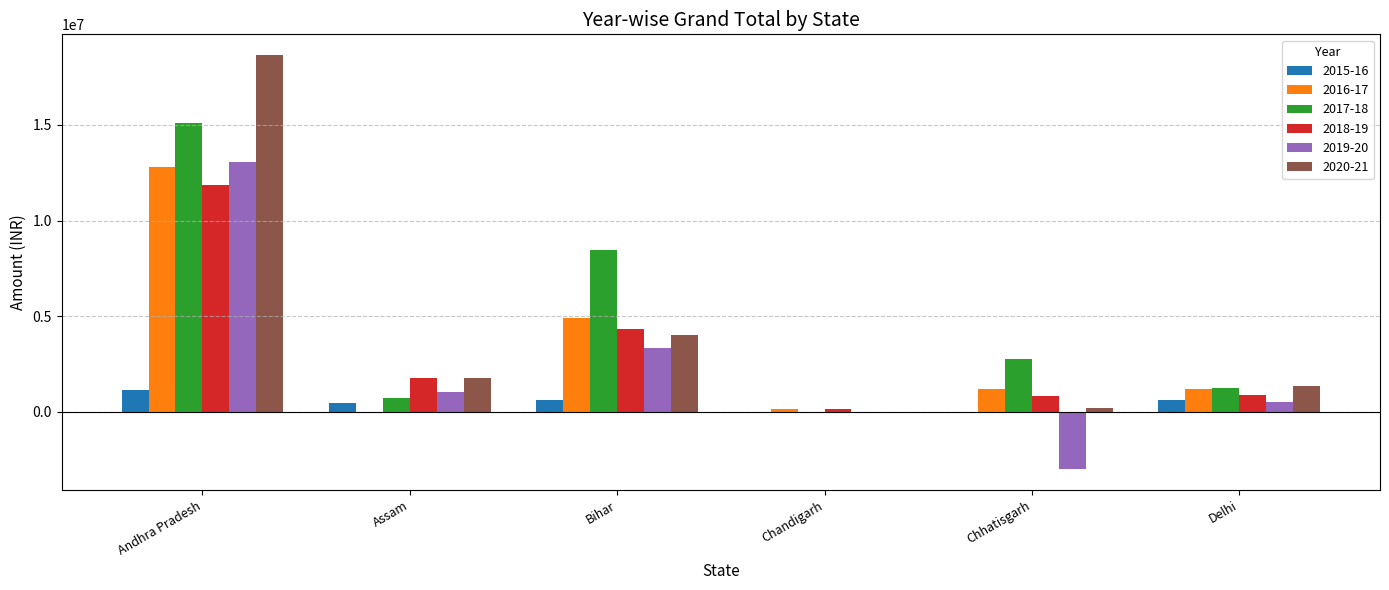

Where is 2018-19 nearest to the value 6005500?

Bihar